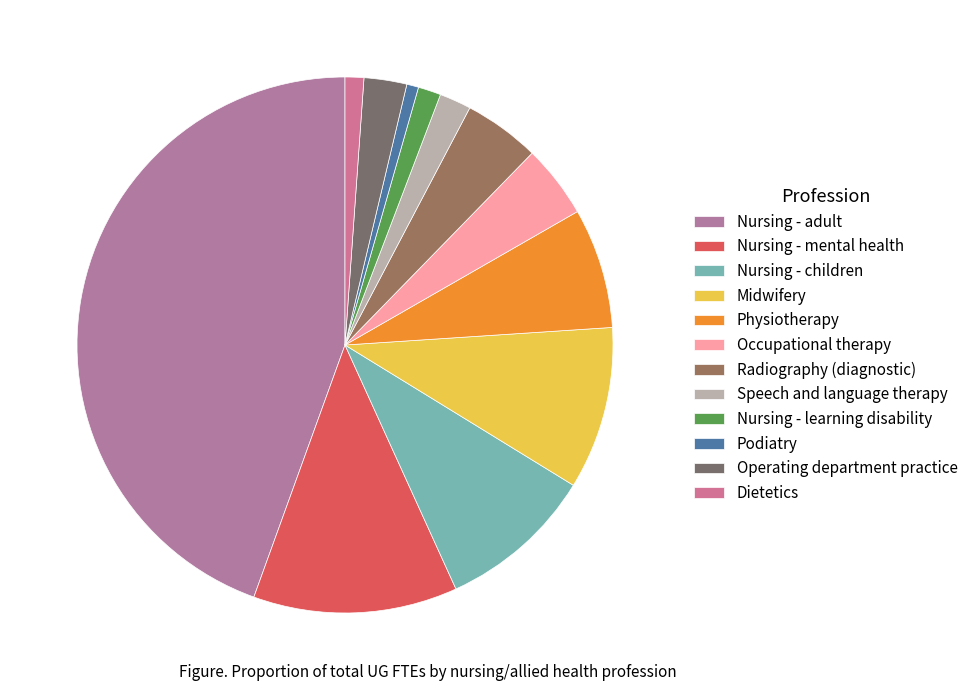

Which slice is the smallest?

Podiatry